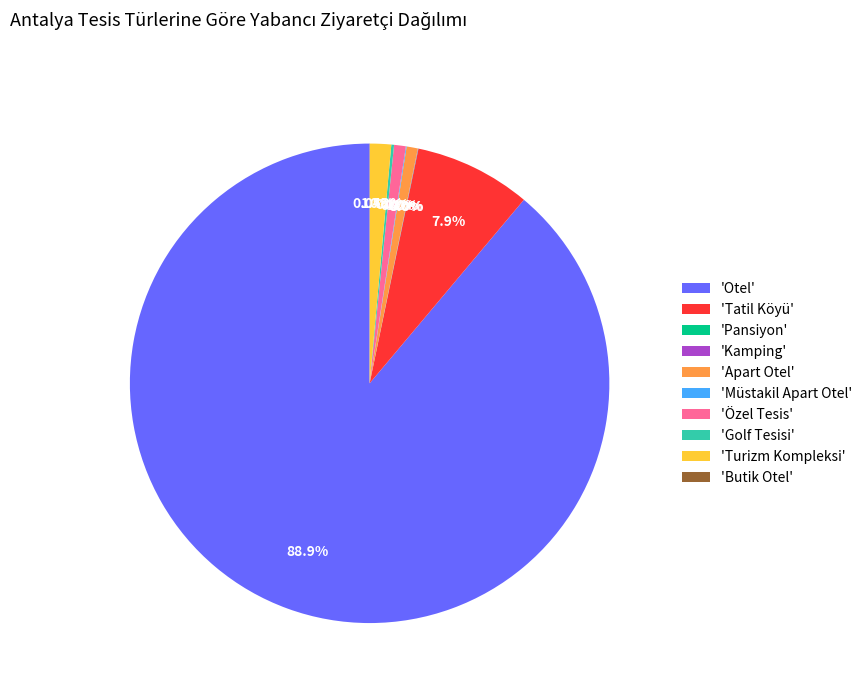

Which slice is the largest?

'Otel'